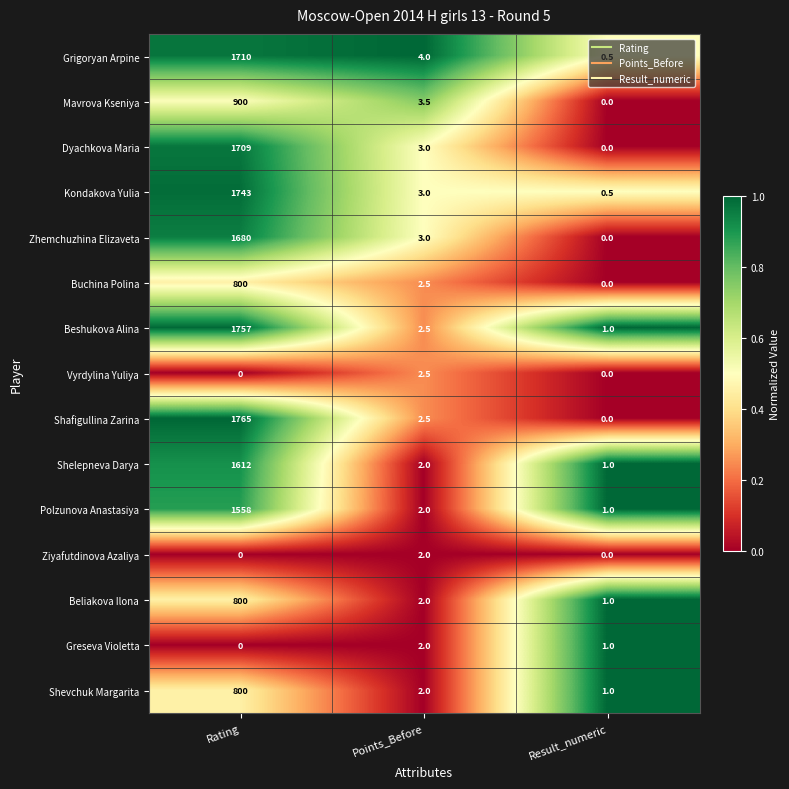

The value of Shafigullina Zarina at Result_numeric is -875.4. True or false?

False